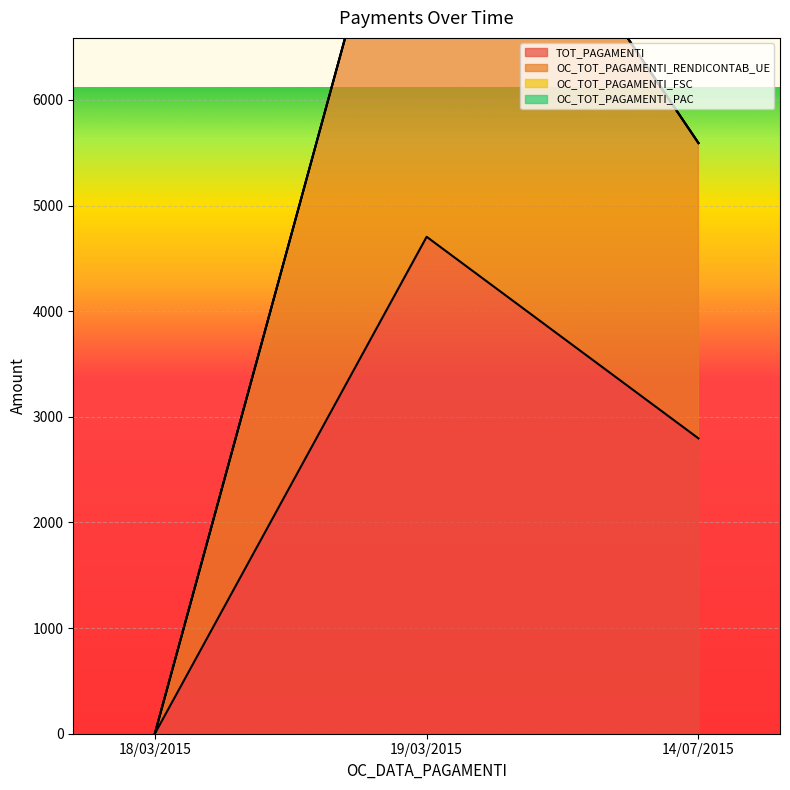

List the series in order of their peak value, highest first.

OC_TOT_PAGAMENTI_RENDICONTAB_UE, TOT_PAGAMENTI